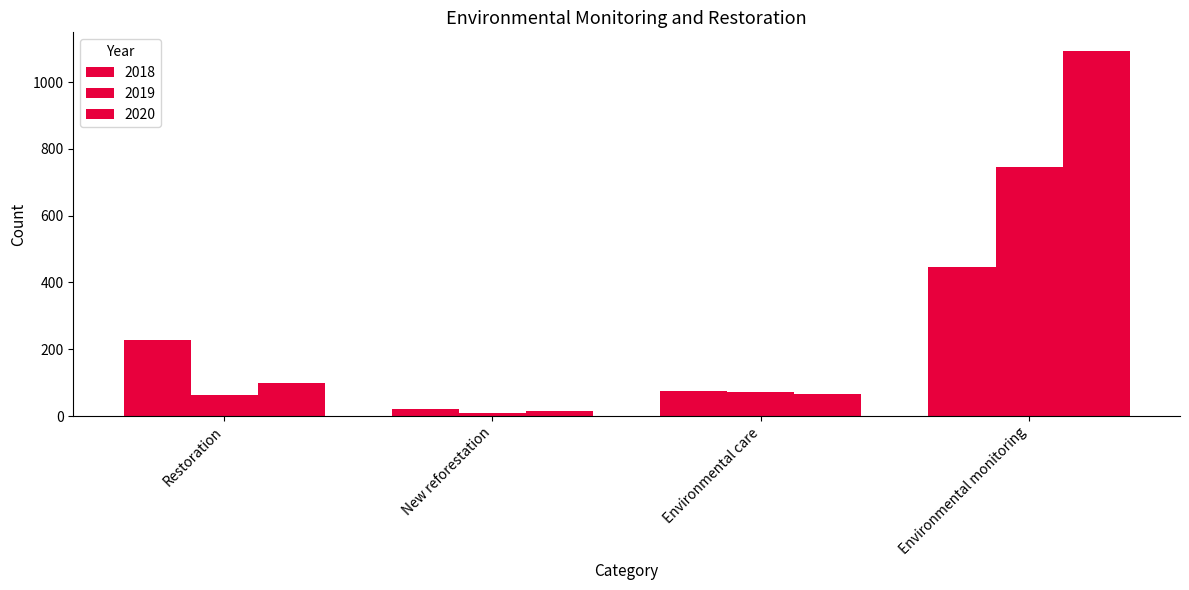

At which label does 2020 first exceed 98?

Environmental monitoring